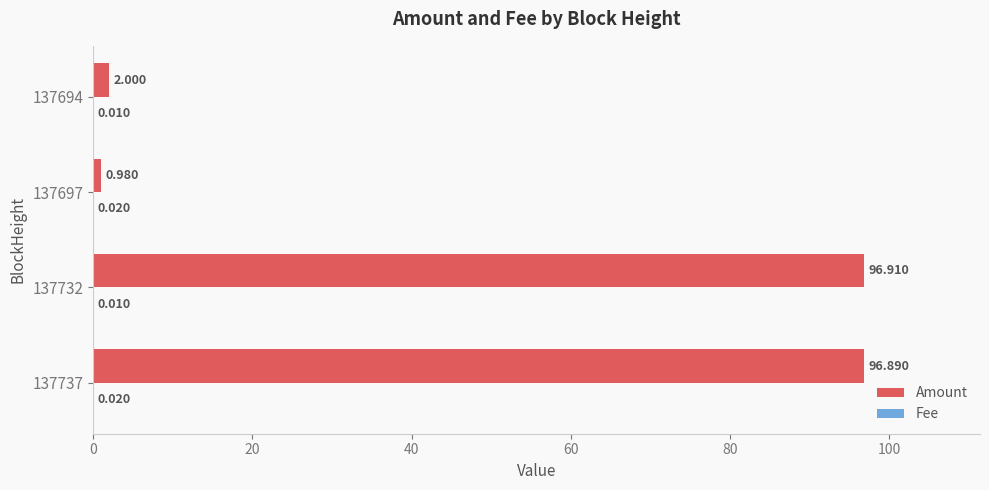

Which series changed the most between 137737 and 137732?

Amount